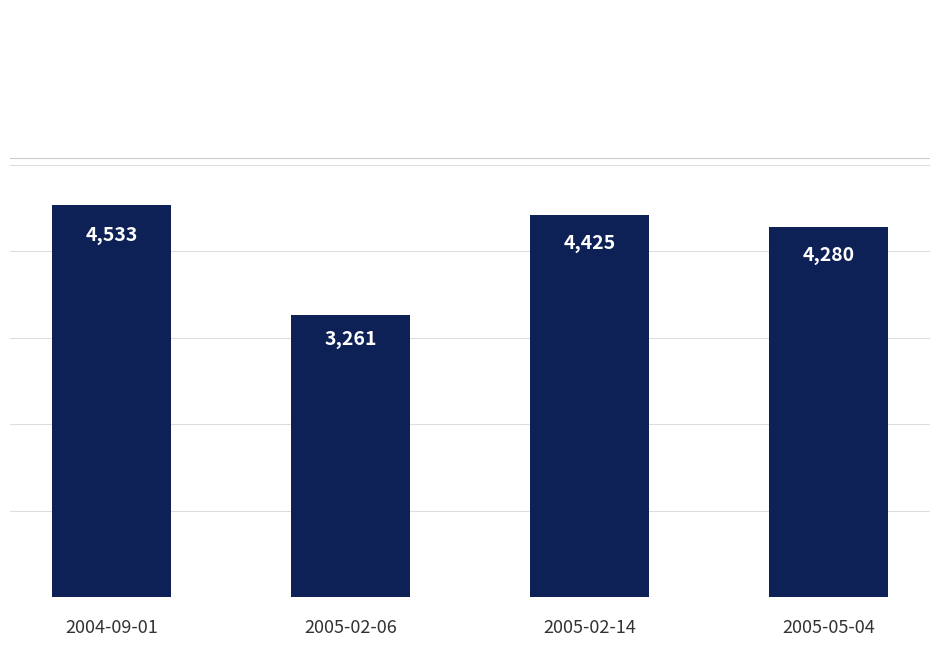

Approximately how many times larger is the value at 2005-05-04 compared to 2005-02-14?

1.0